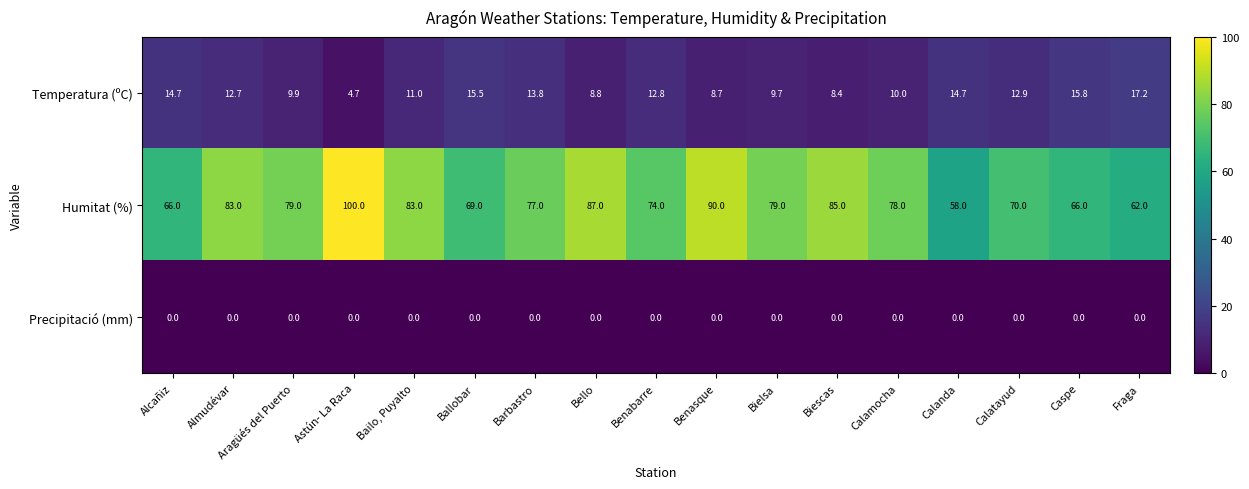

What is the total value across all series at Calamocha?

88.0